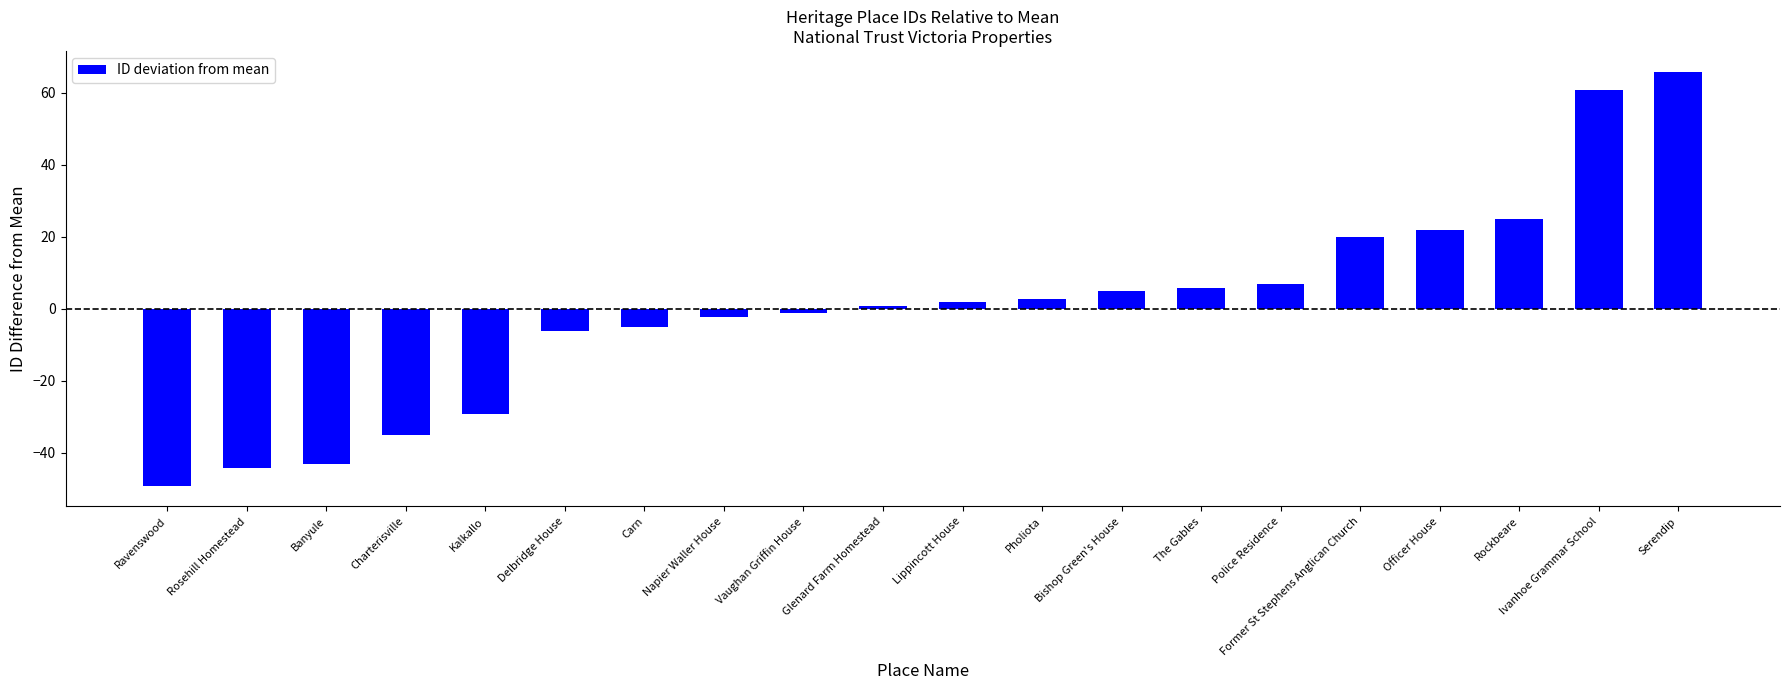

True or false: the data shows 2.8 at Pholiota.

True